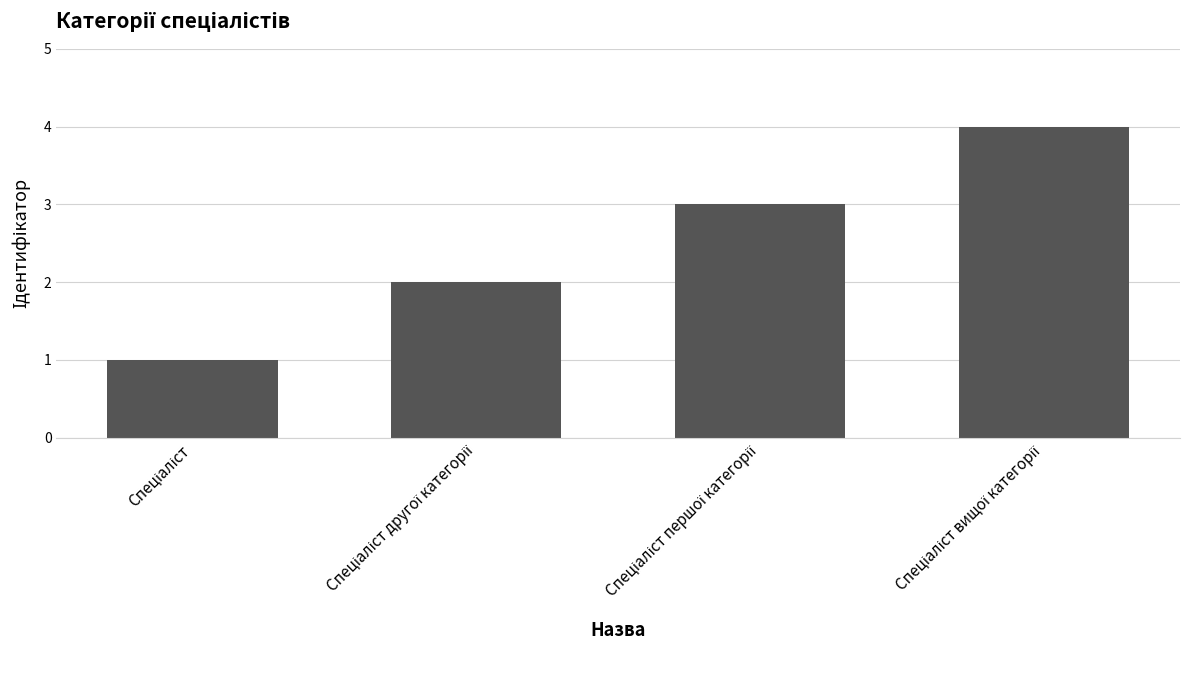

Reading left to right, what are all the values shown in this chart?

1	2	3	4